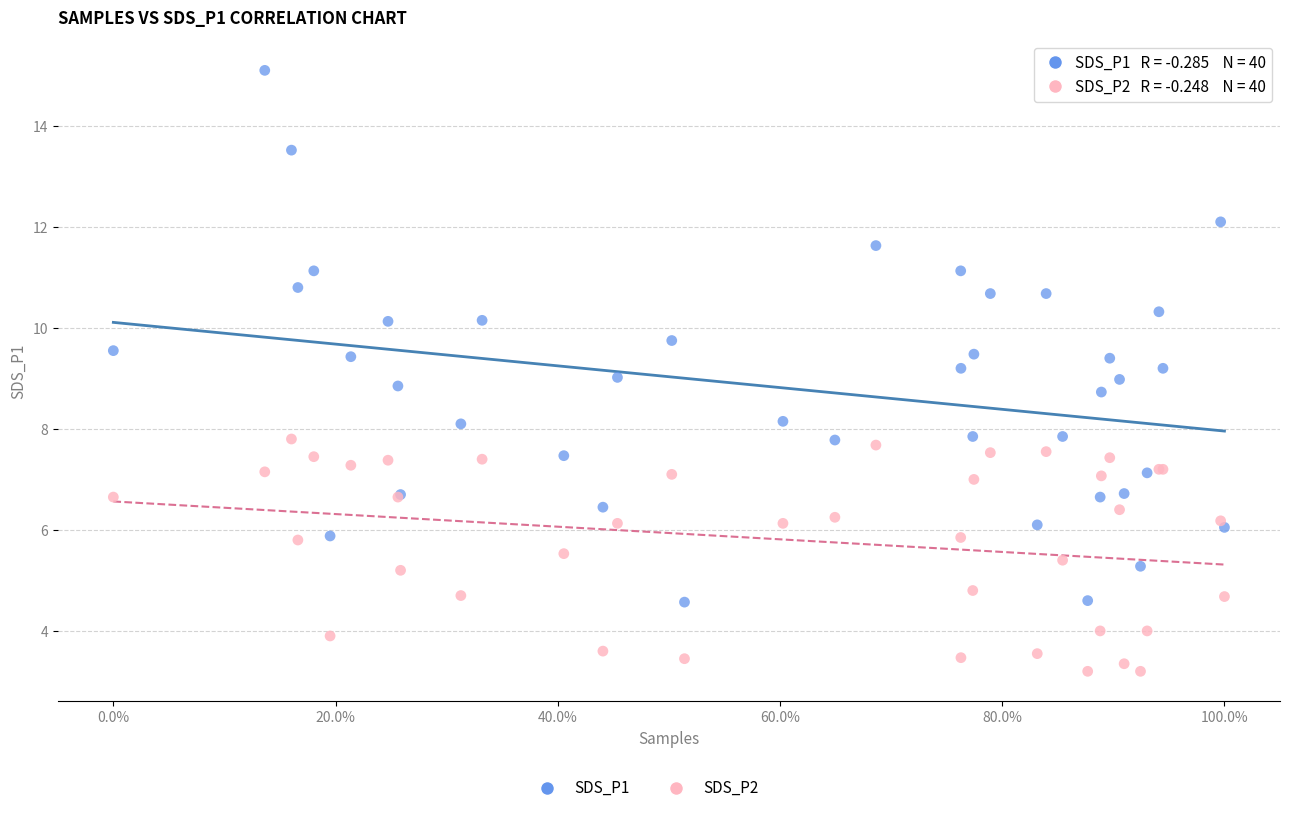

Which series reaches the maximum Y coordinate?

SDS_P1